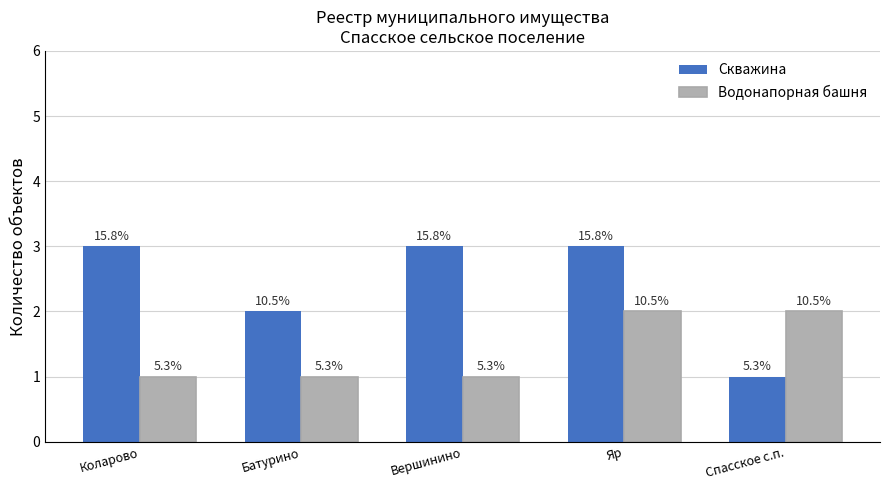

How many groups of bars are there?

5